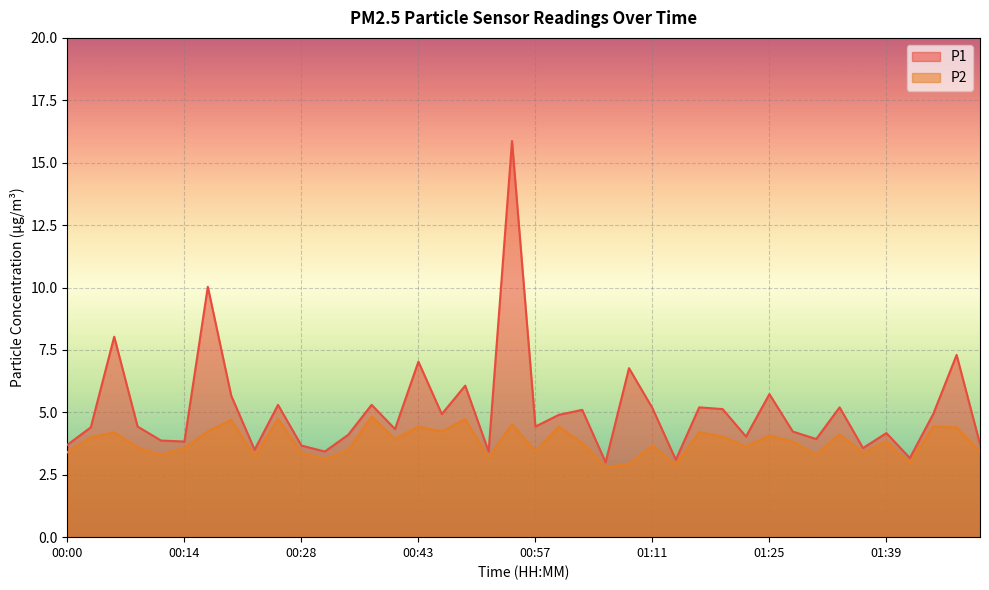

How many data points in P1 are less than 4?

13